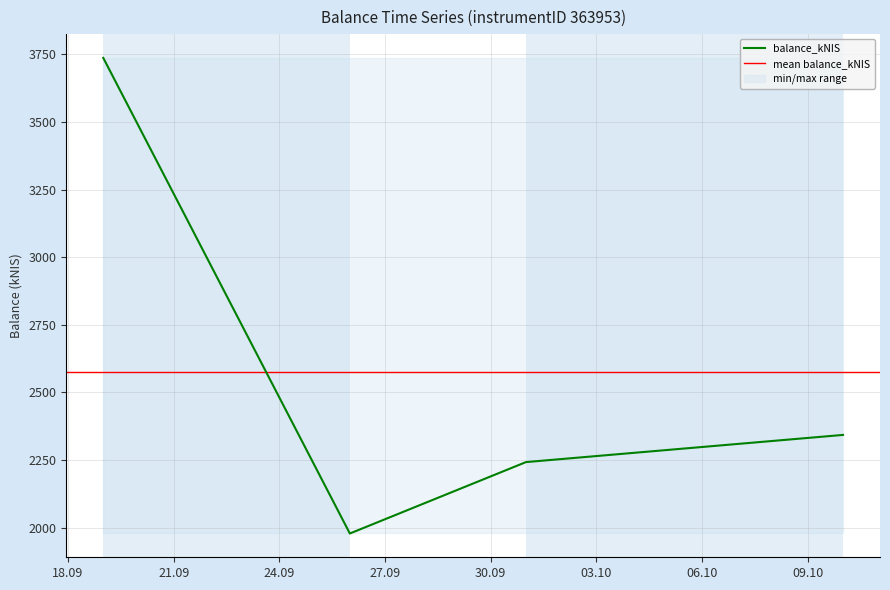

How many values are below 2342?

2